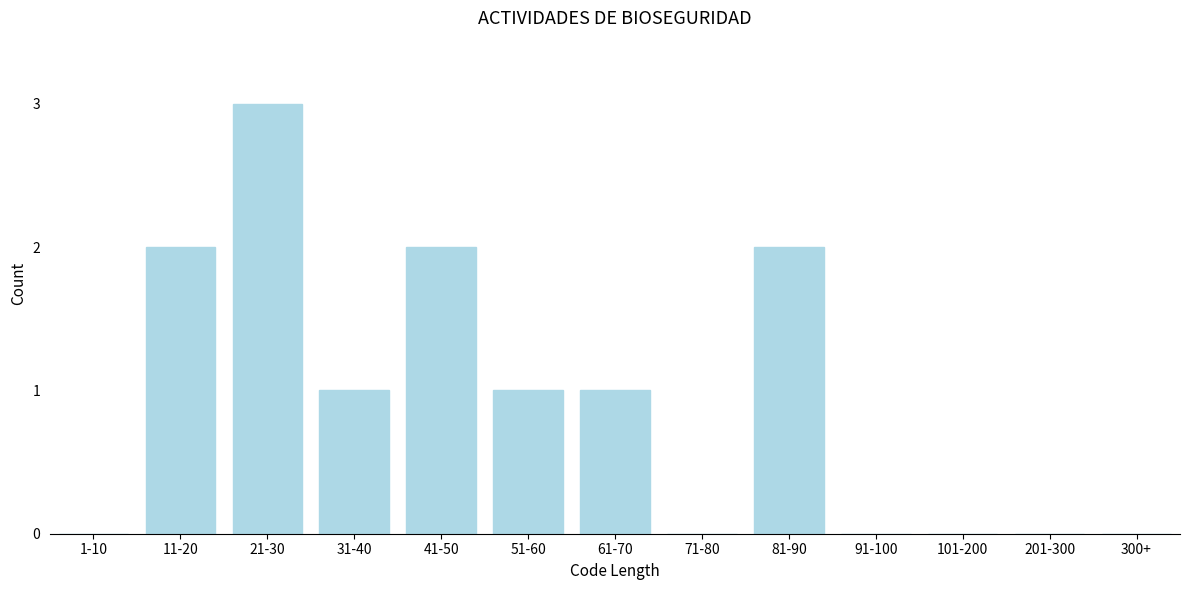

Reading left to right, list all the values displayed in this chart.

1-10=0	11-20=2	21-30=3	31-40=1	41-50=2	51-60=1	61-70=1	71-80=0	81-90=2	91-100=0	101-200=0	201-300=0	300+=0